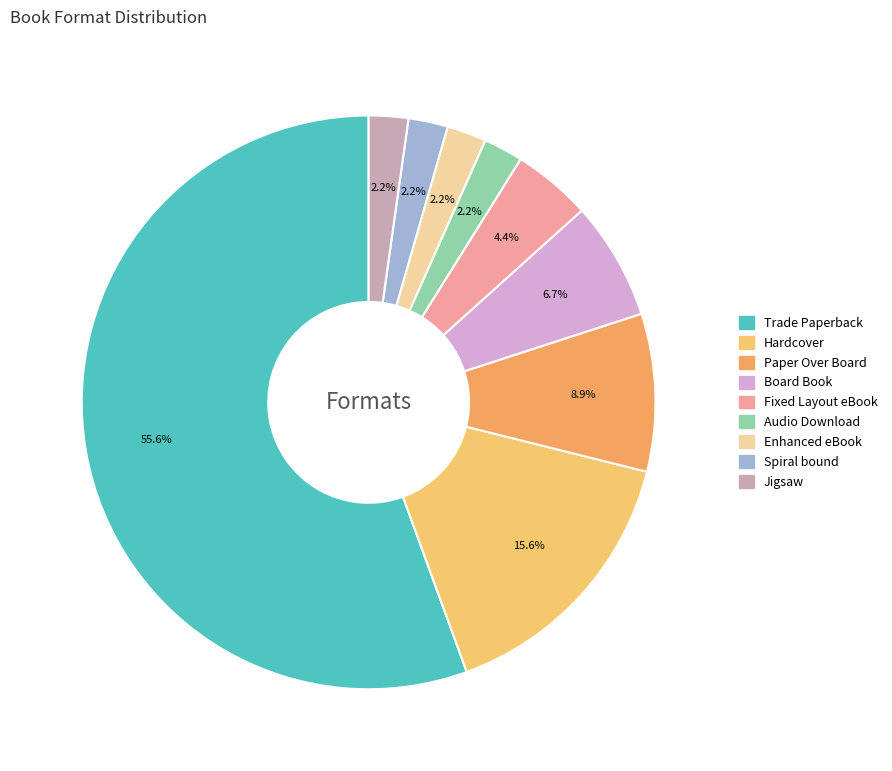

What is the change in value from Paper Over Board to Audio Download?

-3